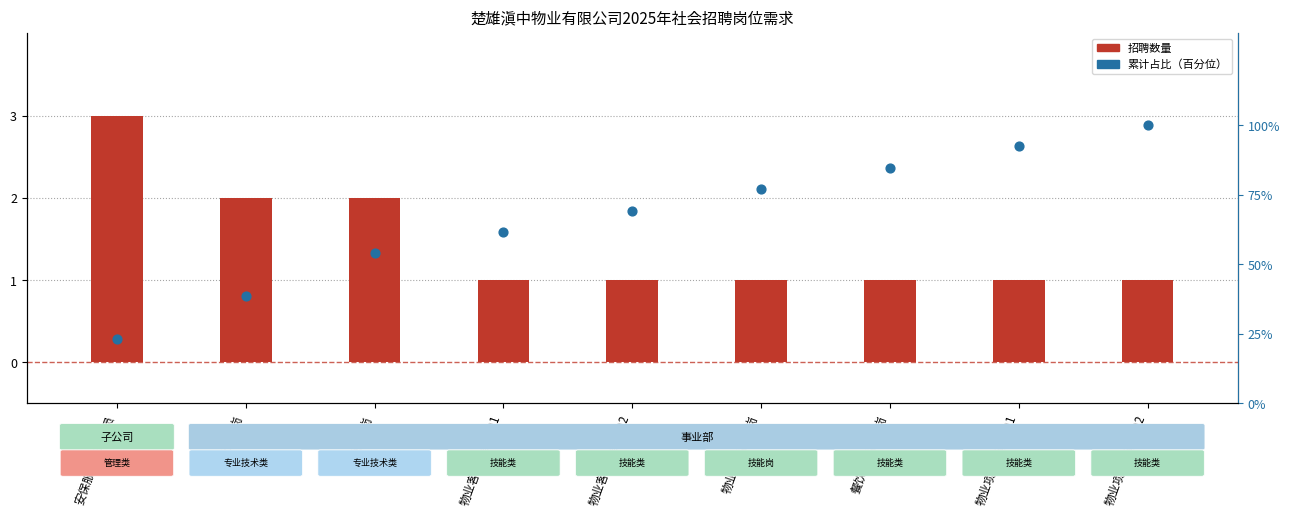

Which series has the largest total across all categories?

累计占比（百分位）